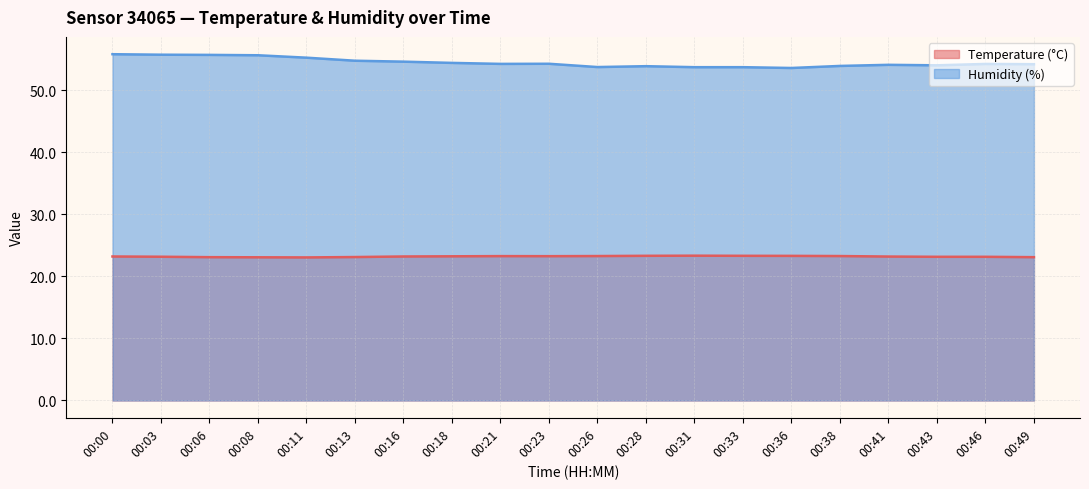

What is the lowest value of the Temperature (°C) series?

23.0